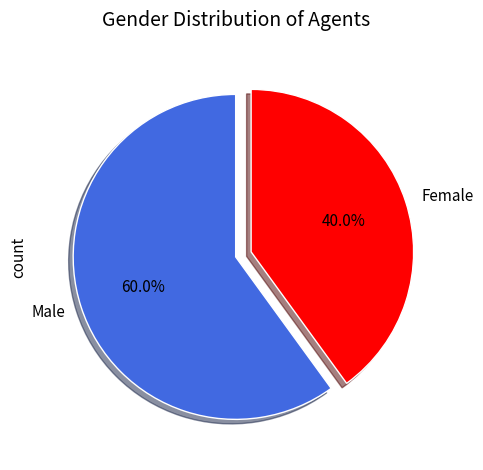

Is there any slice that represents more than half of the pie?

Yes